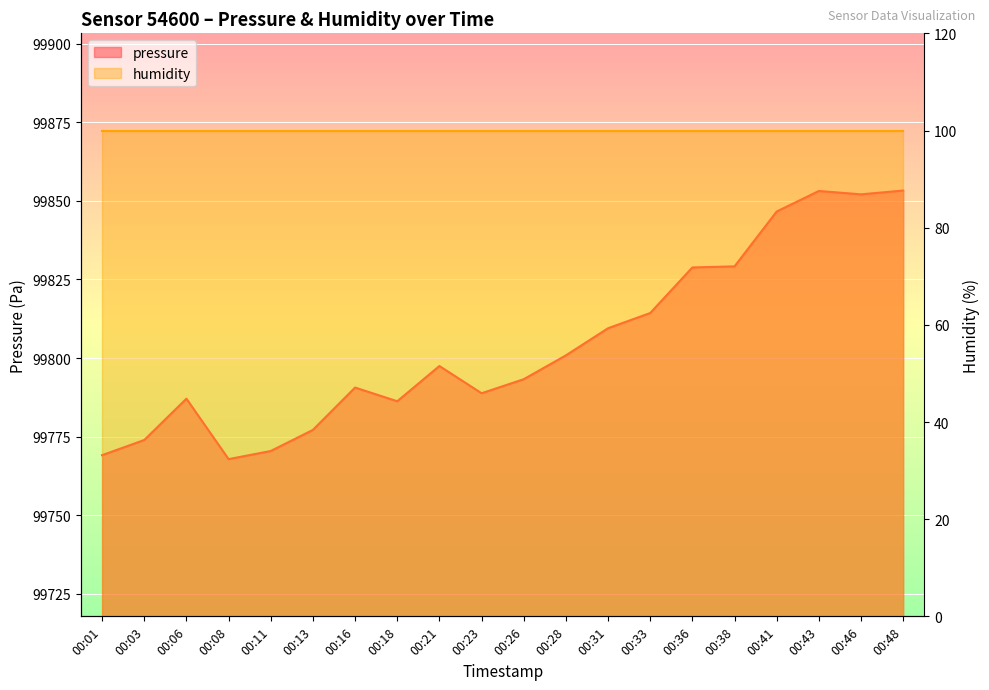

What is the sum of the values at 00:38 and 00:16?

199619.8